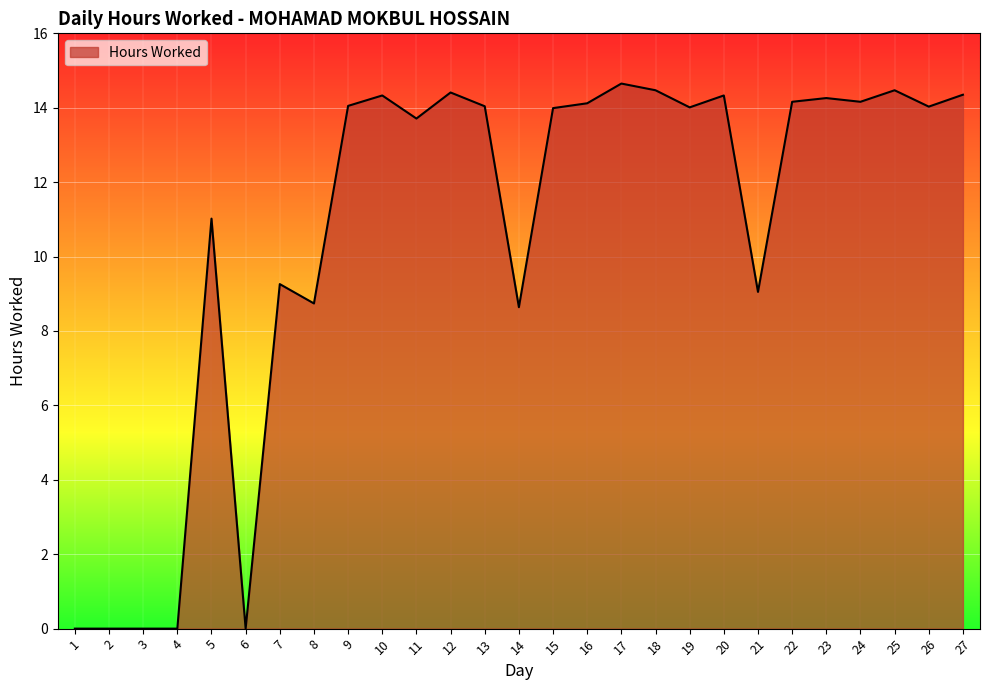

What is the greatest value displayed?

14.7